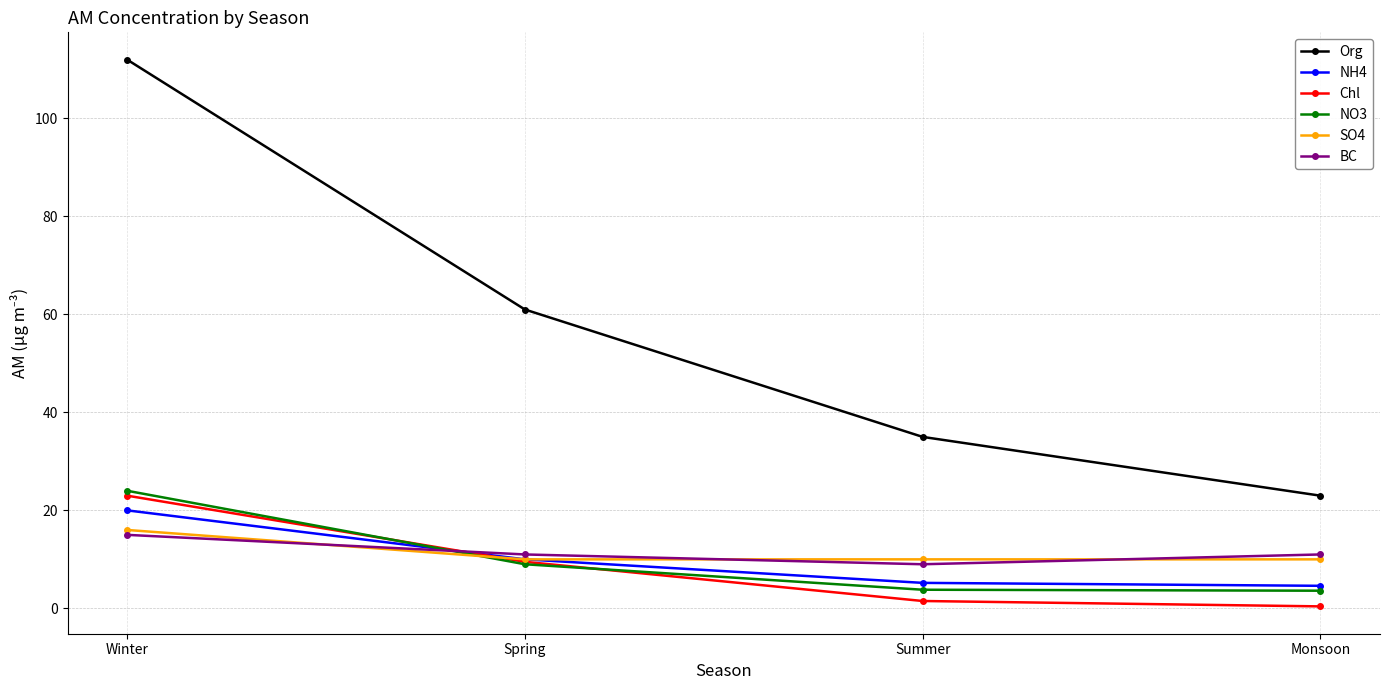

At how many categories does at least one series exceed 32?

3